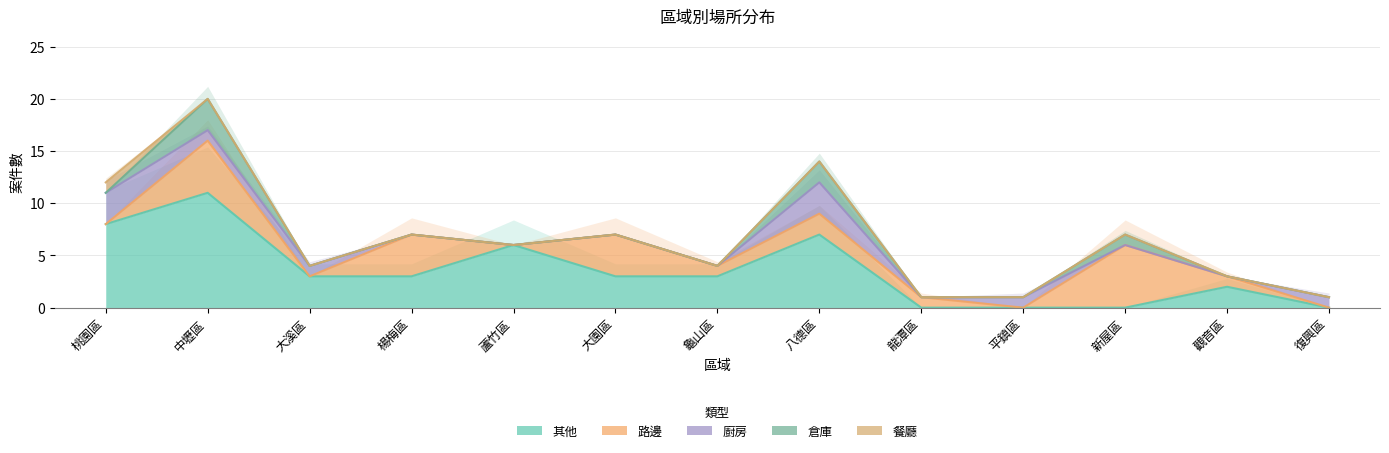

What is the label of the 1st point from the right?

復興區